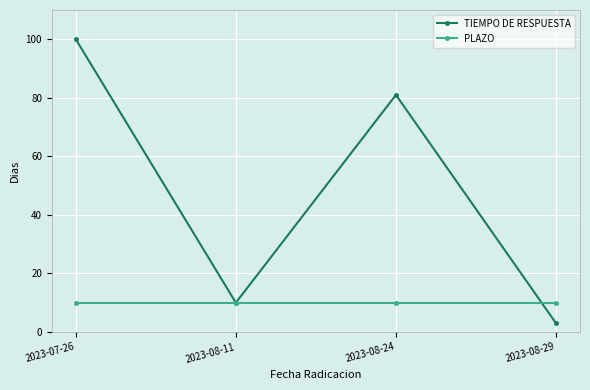

List the series in order of their overall mean, highest first.

TIEMPO DE RESPUESTA, PLAZO